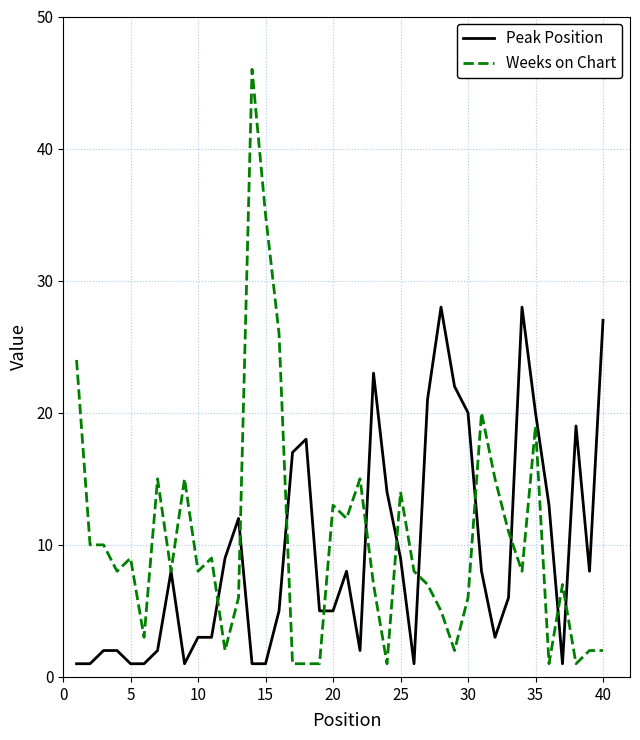

Reading right to left, extract all data points from this chart.

Peak Position: 27	8	19	1	13	20	28	6	3	8	20	22	28	21	1	9	14	23	2	8	5	5	18	17	5	1	1	12	9	3	3	1	8	2	1	1	2	2	1	1
Weeks on Chart: 2	2	1	7	1	19	8	11	15	20	6	2	5	7	8	14	1	7	15	12	13	1	1	1	26	35	46	6	2	9	8	15	8	15	3	9	8	10	10	24